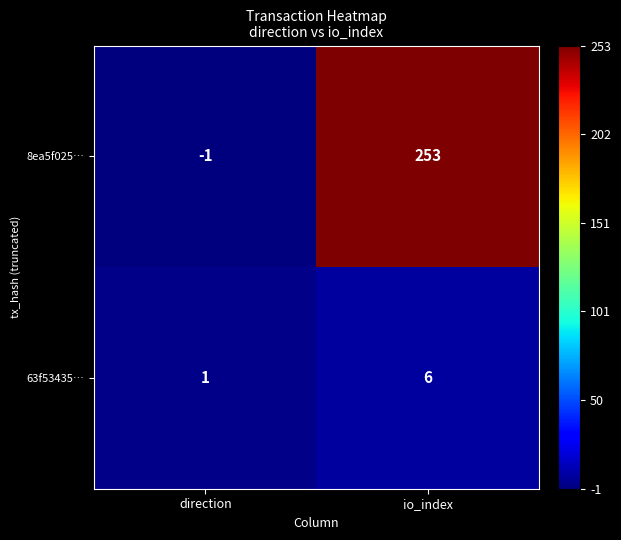

Which series has the widest spread of values?

8ea5f025…